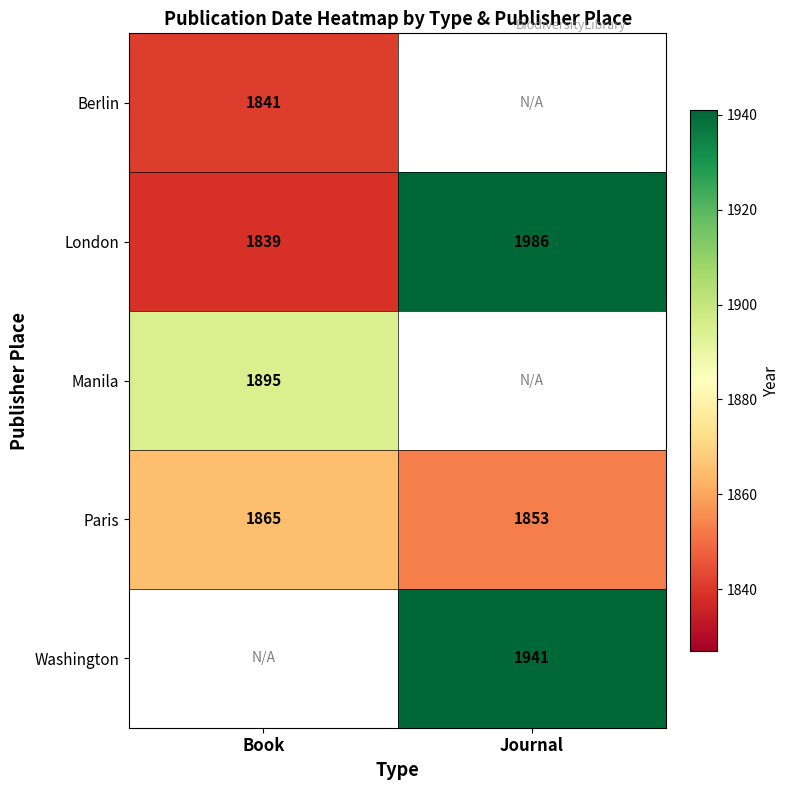

Which category has the lowest value in the London series?

Book